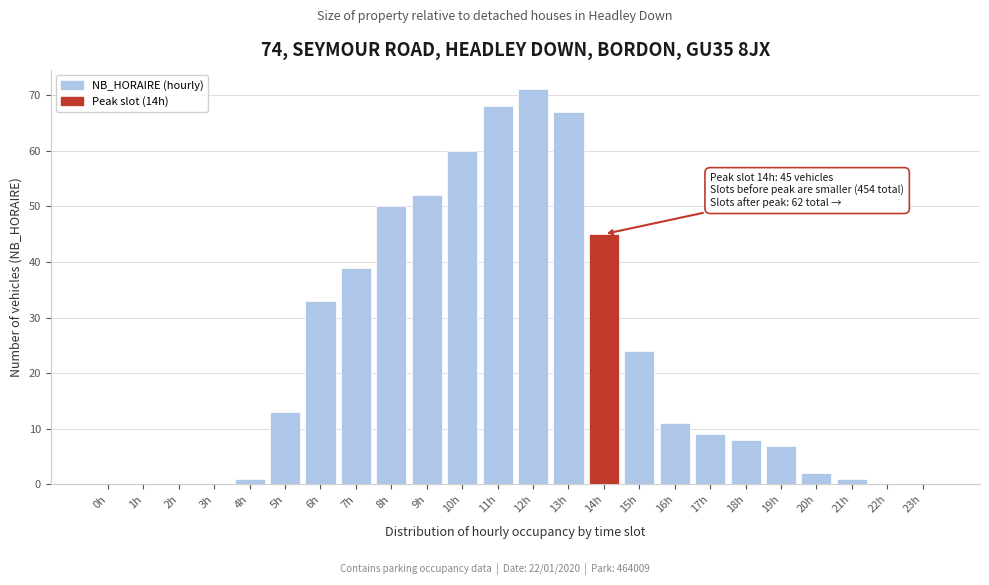

Reading left to right, what are all the values shown in this chart?

0h=0	1h=0	2h=0	3h=0	4h=1	5h=13	6h=33	7h=39	8h=50	9h=52	10h=60	11h=68	12h=71	13h=67	14h=45	15h=24	16h=11	17h=9	18h=8	19h=7	20h=2	21h=1	22h=0	23h=0